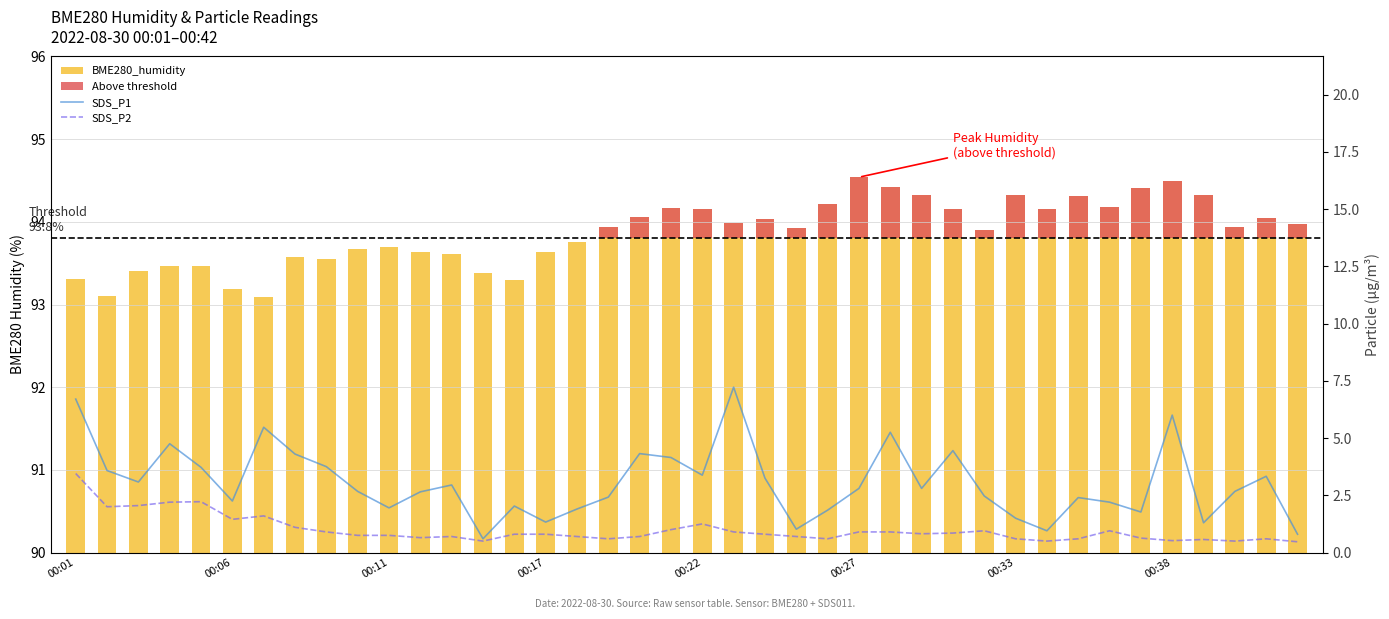

Which series changed the most between 33 and 34?

SDS_P1